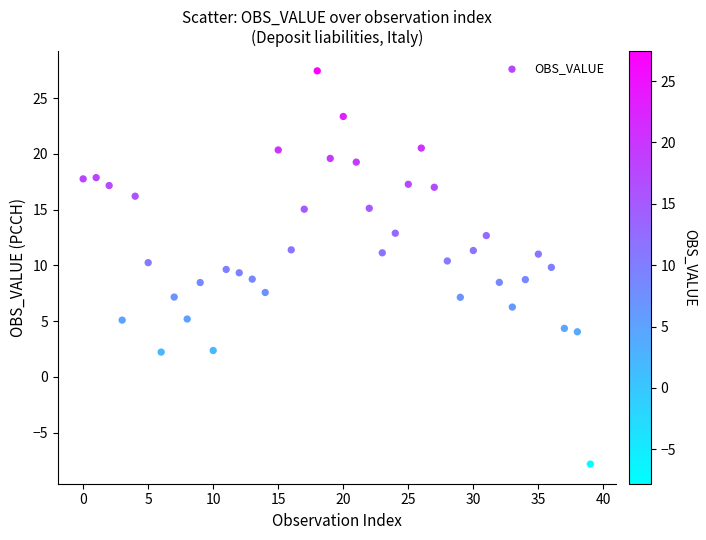

What is the range of Y values (max minus min)?

35.2